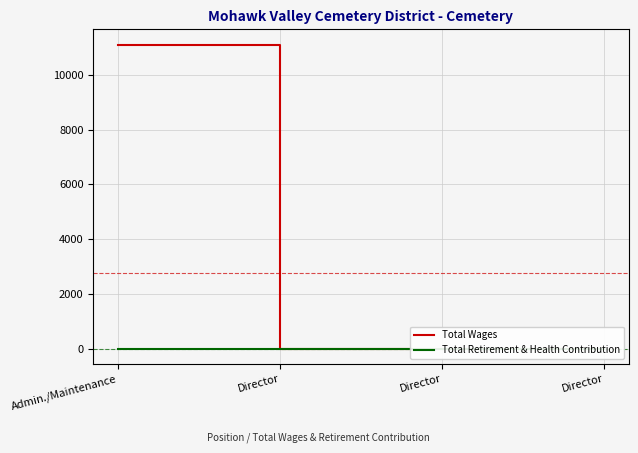

Reading left to right, transcribe all the data shown in this chart.

Total Wages: 11100	0	0	0
Total Retirement & Health Contribution: 0	0	0	0